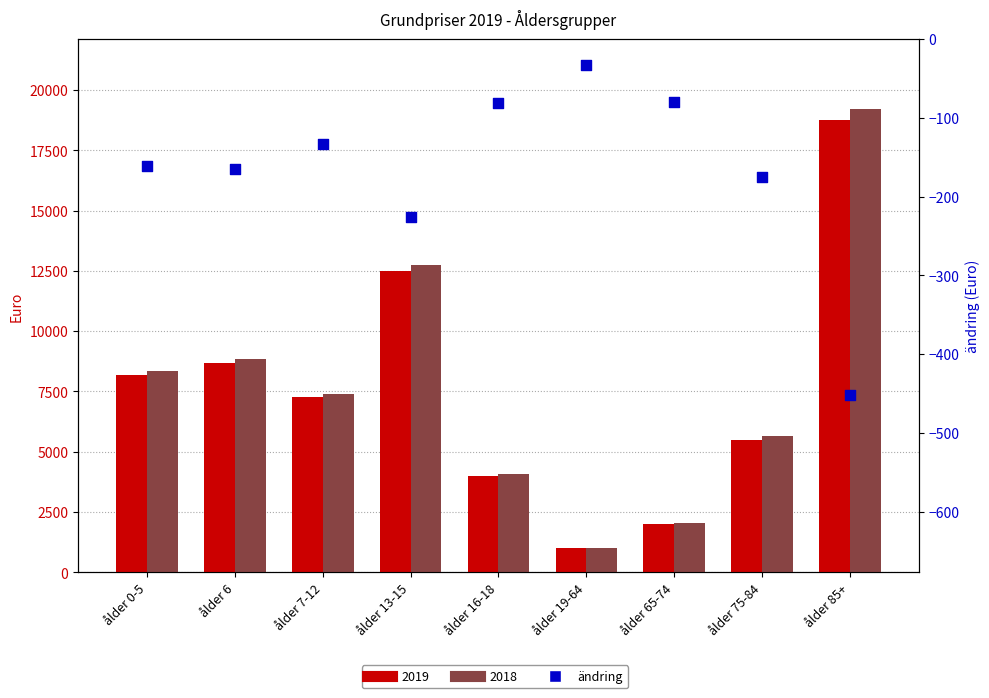

Between ålder 6 and ålder 0-5, which is larger?

ålder 0-5